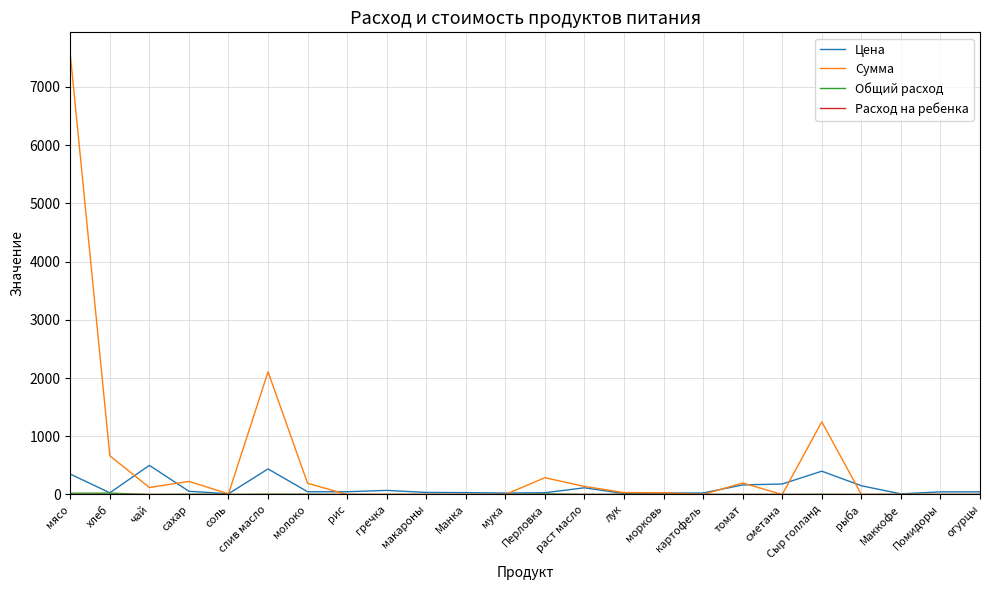

At which category is the sum across all series the highest?

мясо